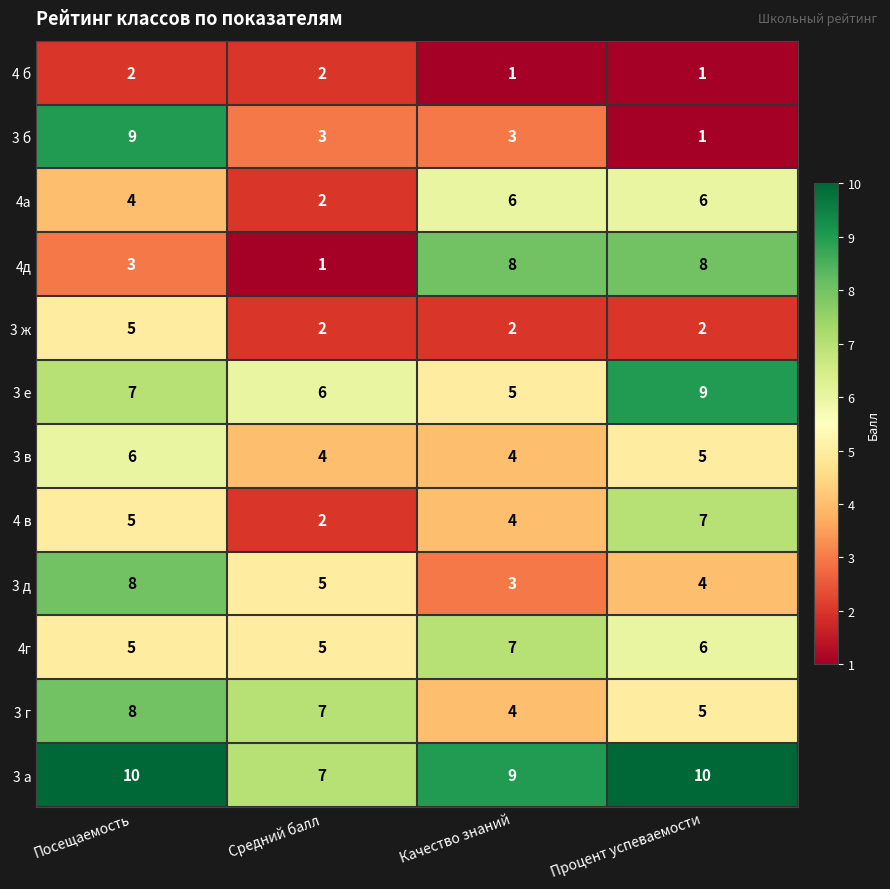

What is the maximum value shown in the chart?

10